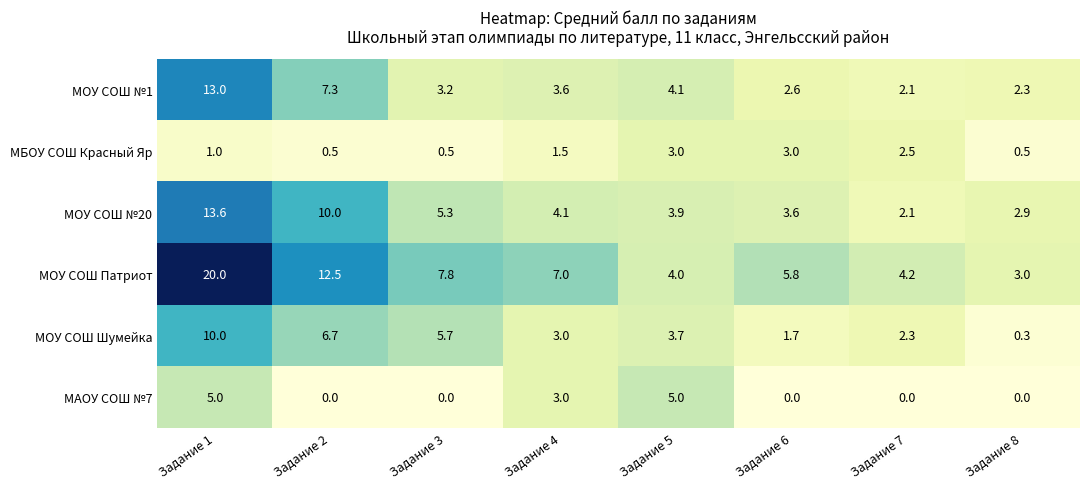

What is the difference between the highest and lowest values at Задание 6?

5.8